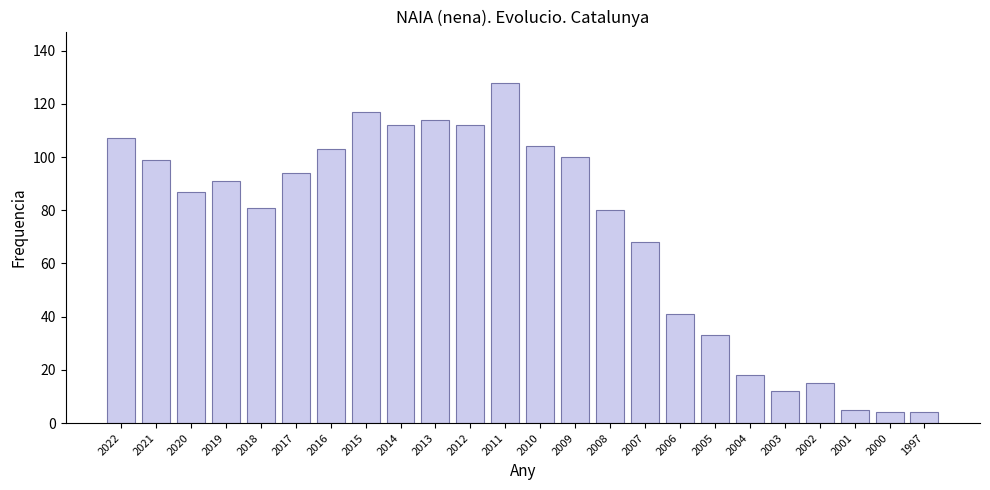

What is the value of the 16th bar from the left?

68